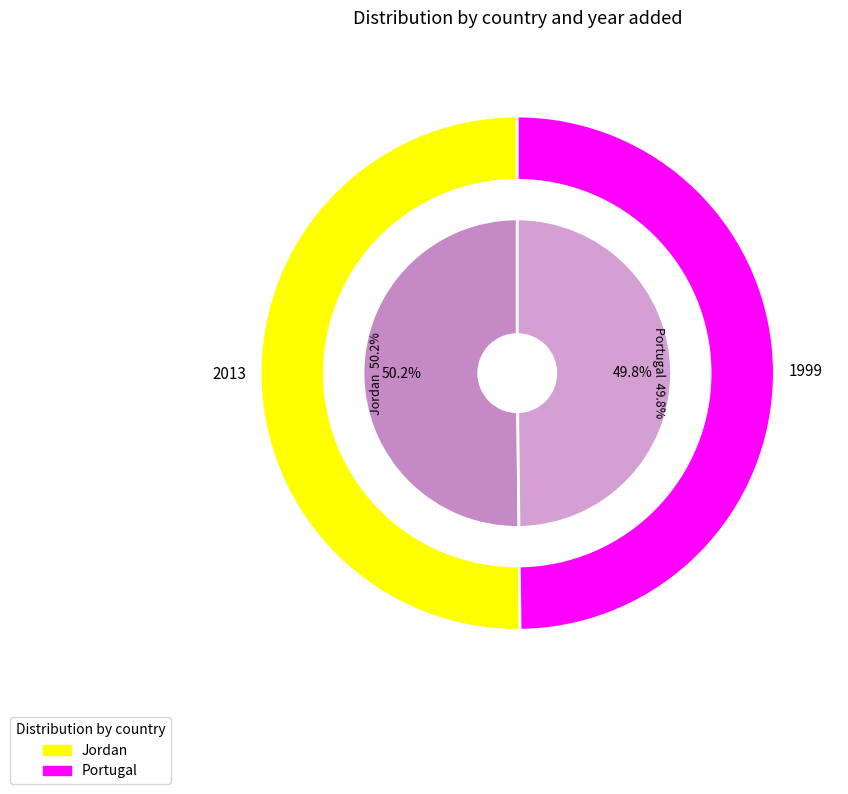

Is it true that Portugal is 50% of the pie?

True